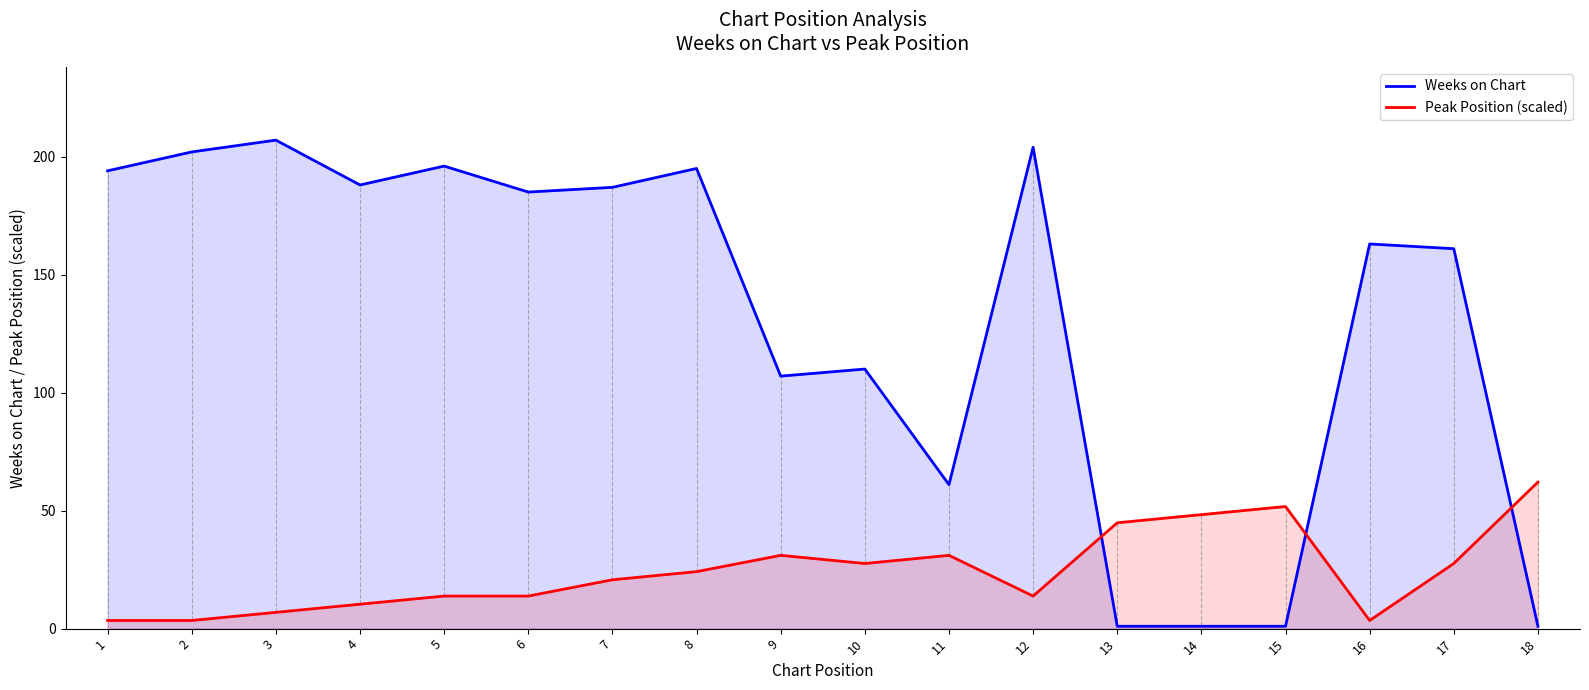

Rank the categories by Weeks on Chart value from lowest to highest.

13, 14, 15, 18, 11, 9, 10, 17, 16, 6, 7, 4, 1, 8, 5, 2, 12, 3